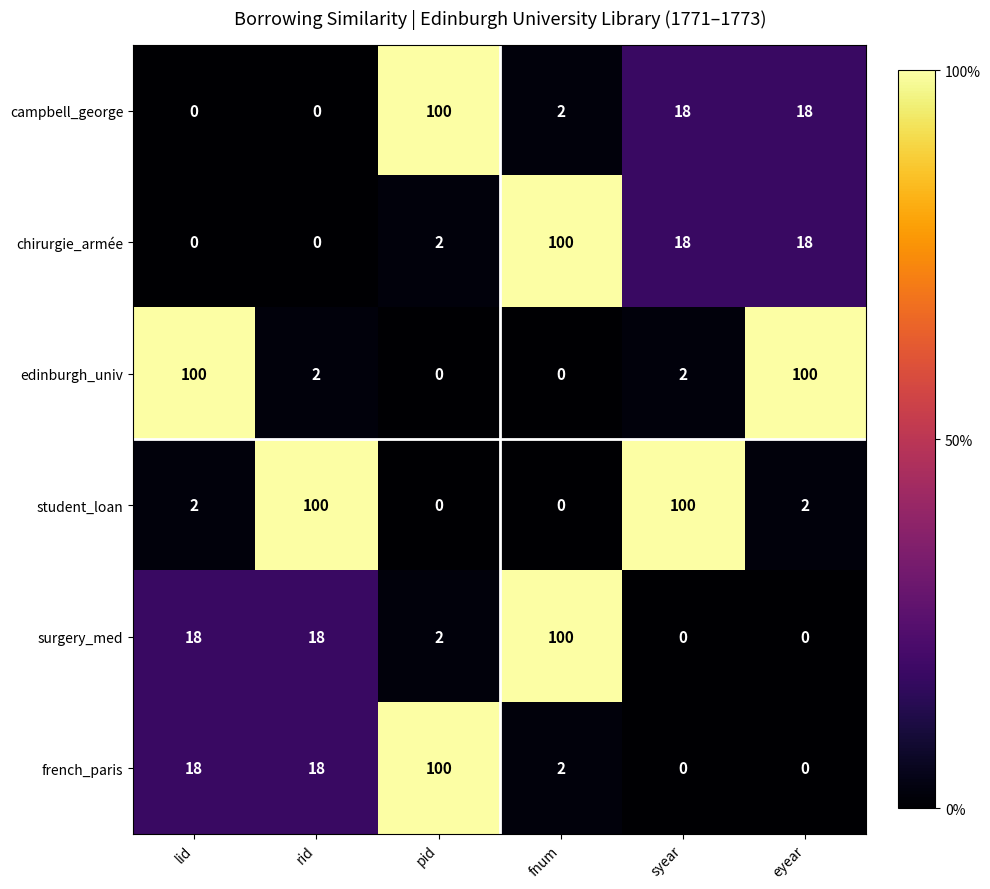

The value of french_paris at fnum is 1. True or false?

False